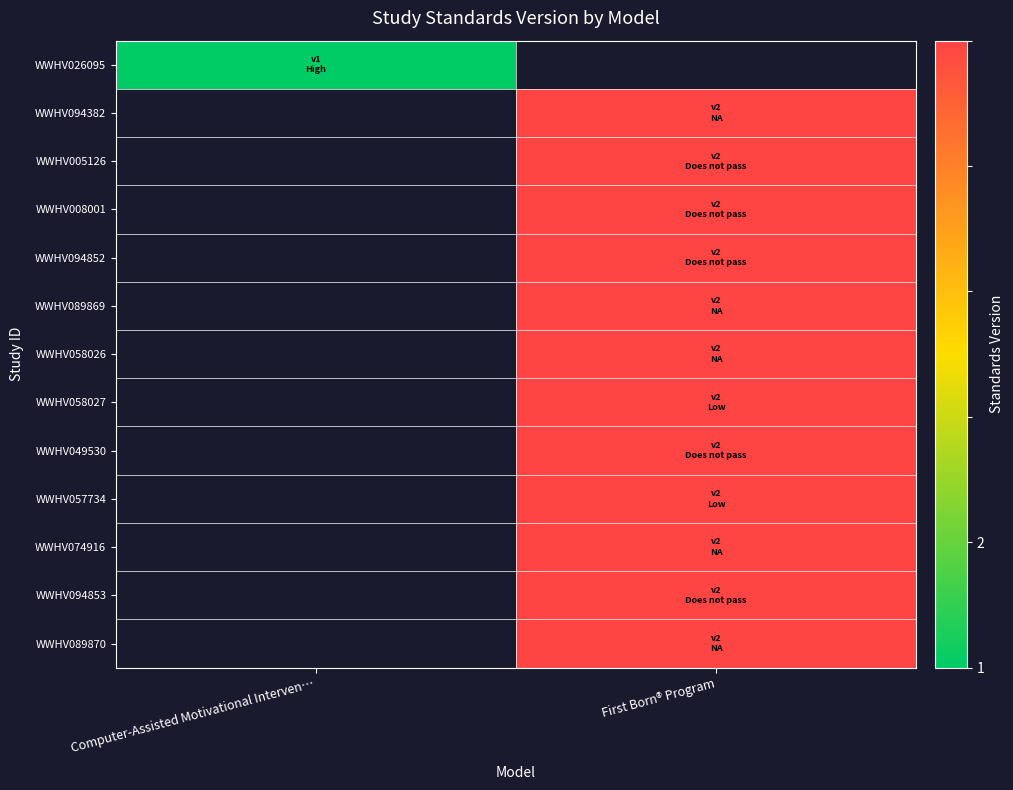

List the series in order of their peak value, highest first.

WWHV026095, WWHV094382, WWHV005126, WWHV008001, WWHV094852, WWHV089869, WWHV058026, WWHV058027, WWHV049530, WWHV057734, WWHV074916, WWHV094853, WWHV089870